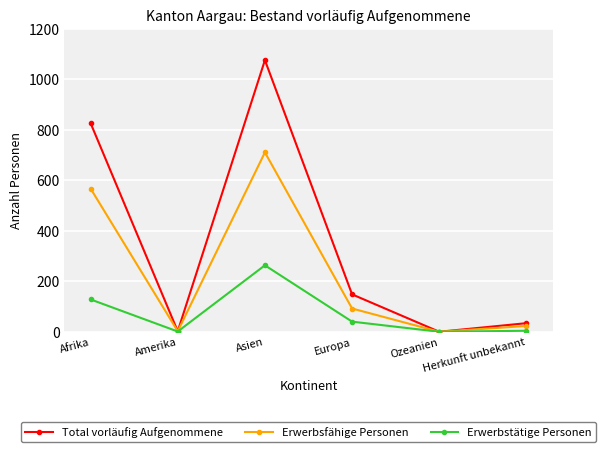

What is the difference between the Total vorläufig Aufgenommene values at Europa and Asien?

927